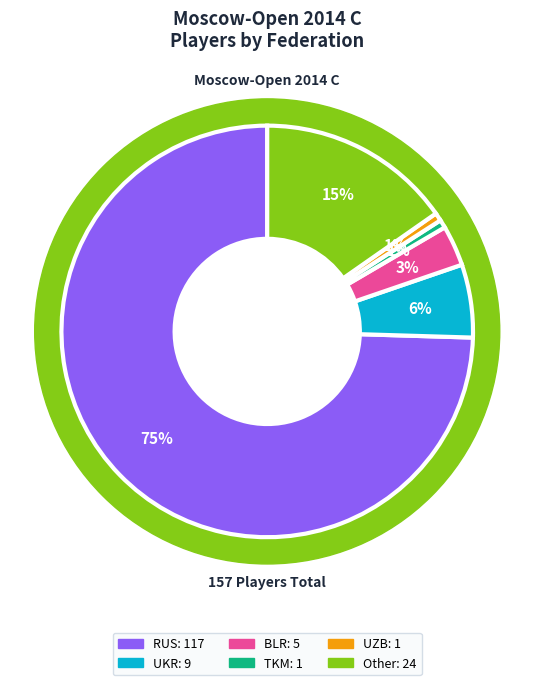

To the nearest percent, what is the combined percentage of UKR and RUS?

80%